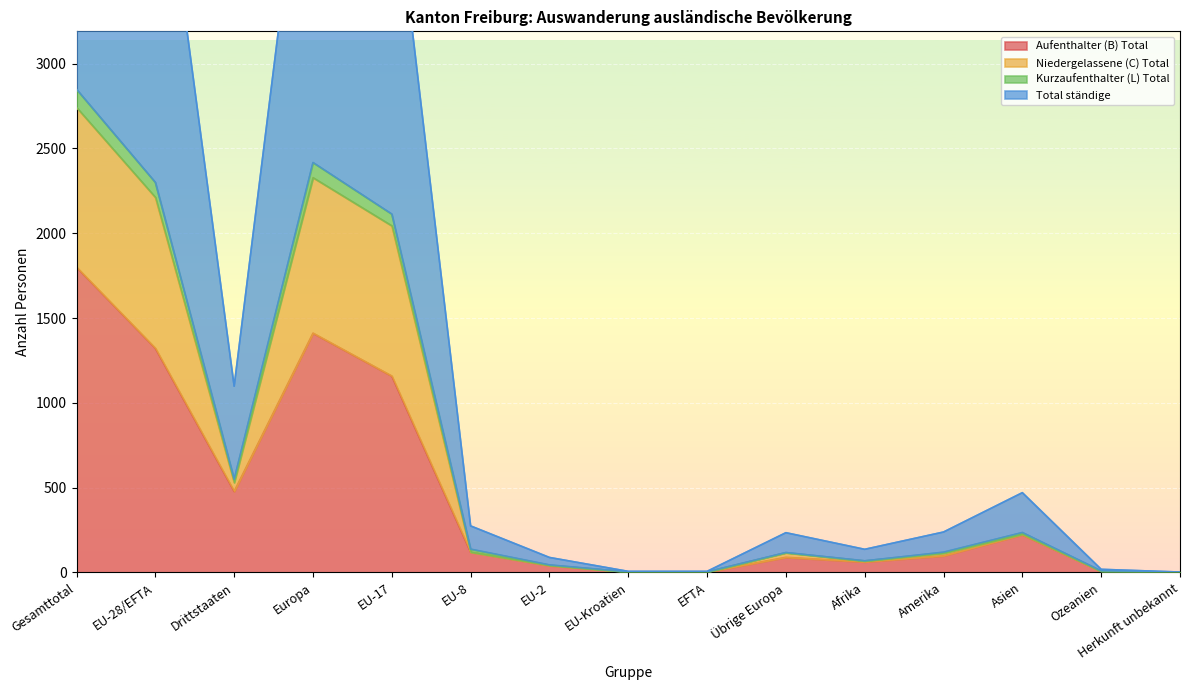

Reading right to left, list all the values displayed in this chart.

Aufenthalter (B) Total: Herkunft unbekannt=1	Ozeanien=6	Asien=222	Amerika=98	Afrika=62	Übrige Europa=89	EFTA=2	EU-Kroatien=3	EU-2=40	EU-8=119	EU-17=1158	Europa=1411	Drittstaaten=478	EU-28/EFTA=1322	Gesamttotal=1800
Niedergelassene (C) Total: Herkunft unbekannt=1	Ozeanien=6	Asien=226	Amerika=113	Afrika=68	Übrige Europa=116	EFTA=3	EU-Kroatien=3	EU-2=42	EU-8=120	EU-17=2044	Europa=2328	Drittstaaten=530	EU-28/EFTA=2212	Gesamttotal=2742
Kurzaufenthalter (L) Total: Herkunft unbekannt=1	Ozeanien=9	Asien=235	Amerika=119	Afrika=68	Übrige Europa=117	EFTA=3	EU-Kroatien=3	EU-2=44	EU-8=137	EU-17=2113	Europa=2417	Drittstaaten=549	EU-28/EFTA=2300	Gesamttotal=2849
Total ständige: Herkunft unbekannt=2	Ozeanien=18	Asien=470	Amerika=238	Afrika=136	Übrige Europa=234	EFTA=6	EU-Kroatien=6	EU-2=88	EU-8=274	EU-17=4226	Europa=4834	Drittstaaten=1098	EU-28/EFTA=4600	Gesamttotal=5698